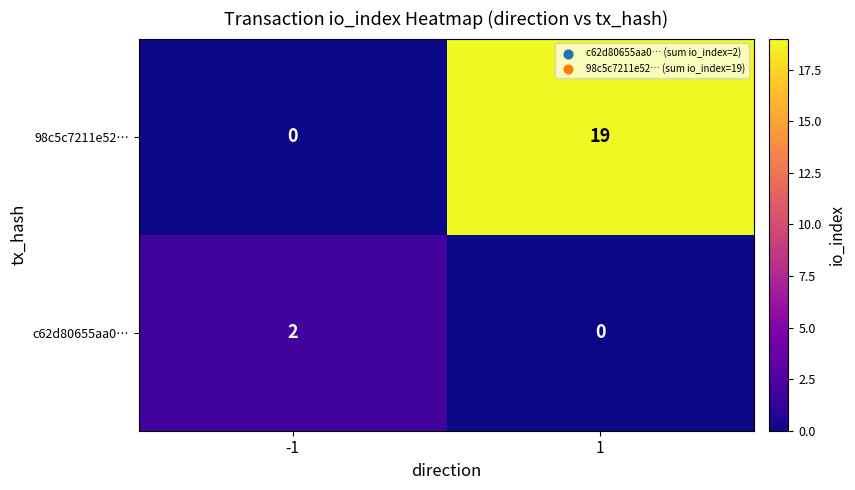

At -1, list the series in order from largest to smallest.

c62d80655aa0…, 98c5c7211e52…